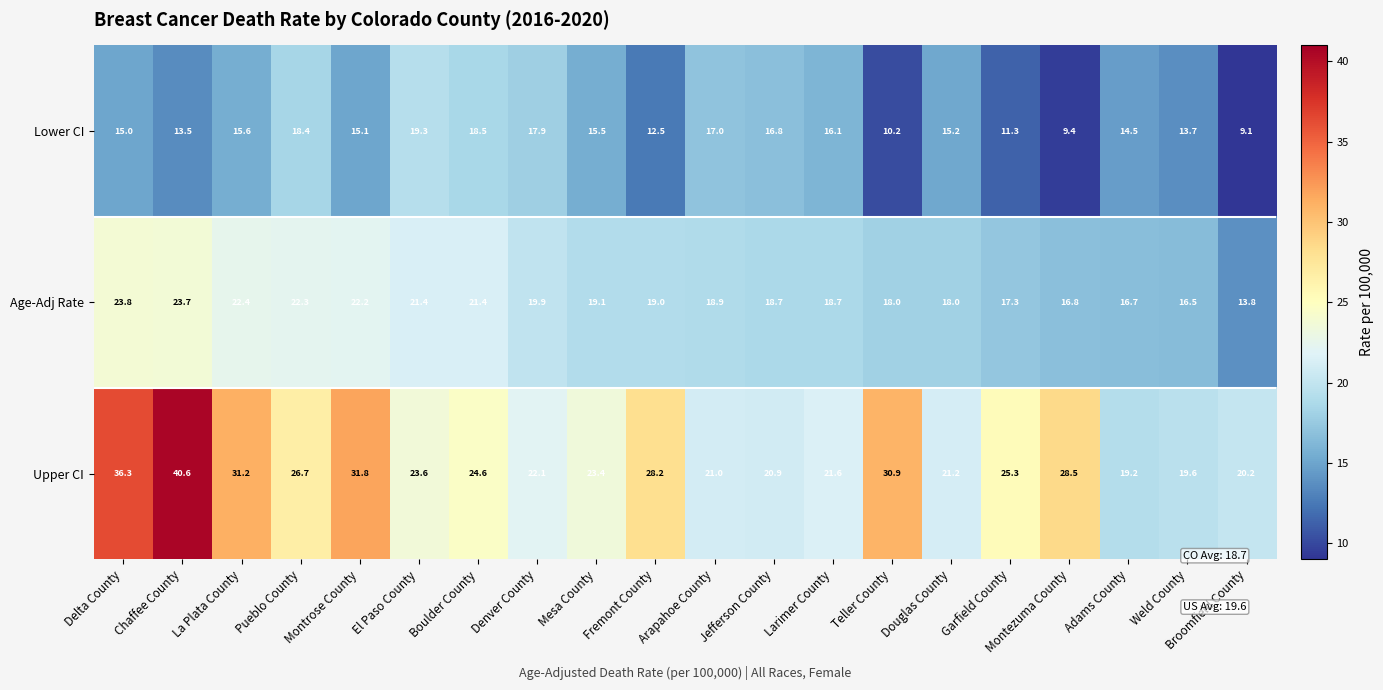

At which label is Lower CI closest to 14?

Weld County